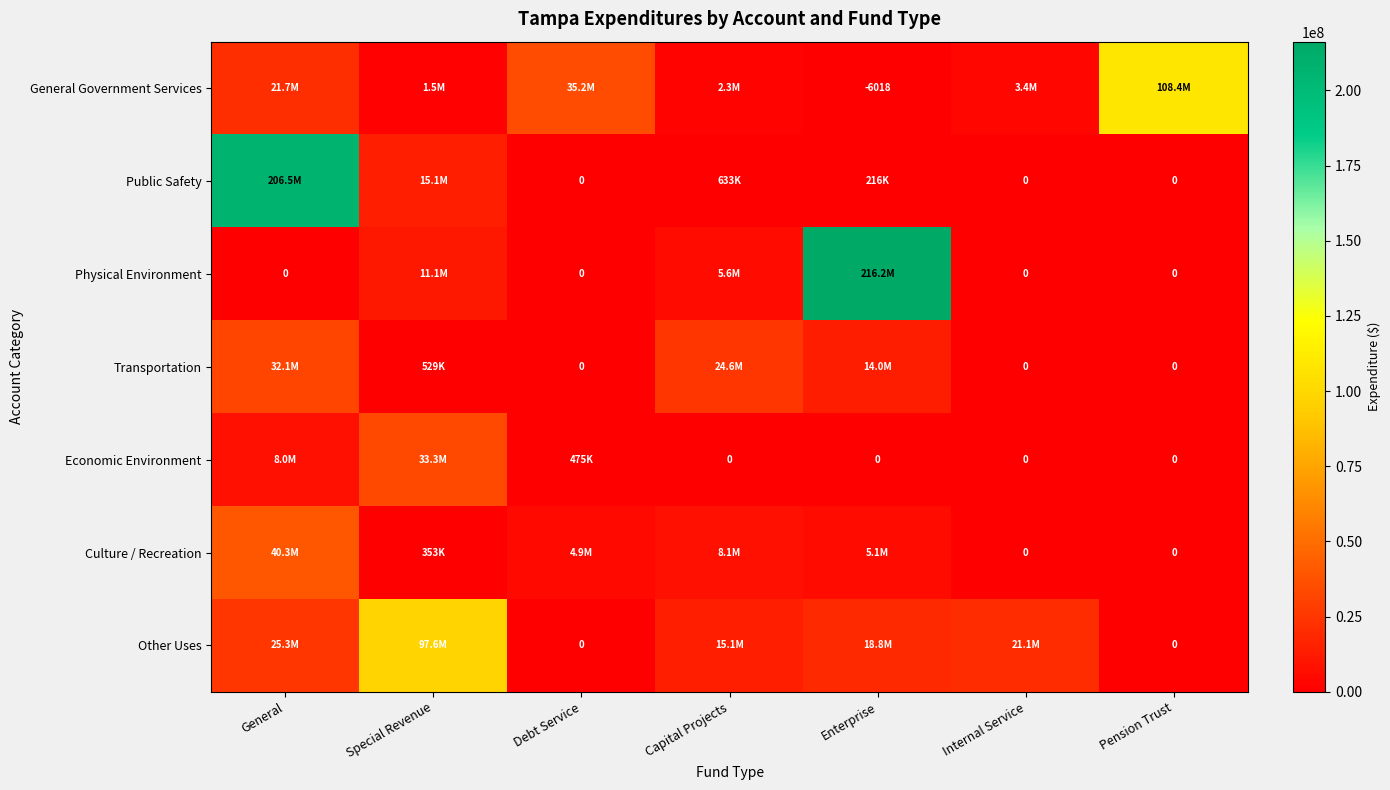

What is the difference between the maximum and minimum values in the General Government Services series?

108422343